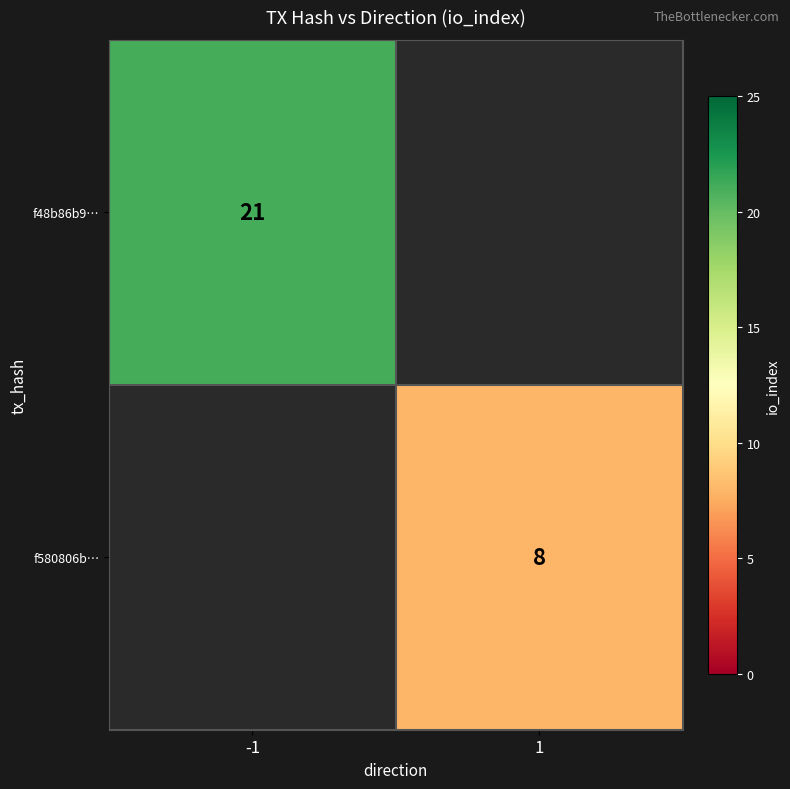

The f48b86b9… series shows 31.7 at -1. True or false?

False